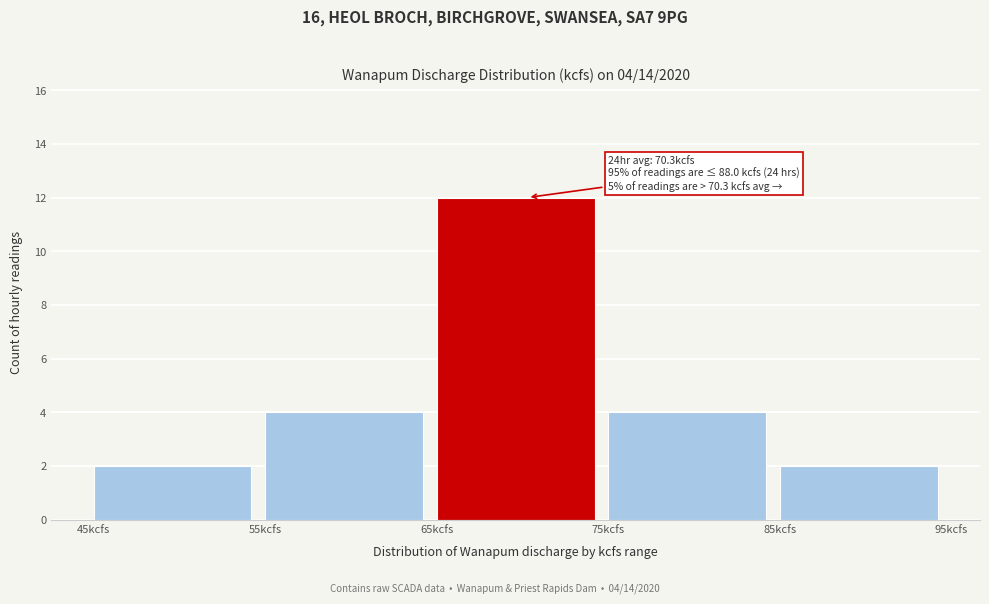

Which range on the x-axis has the tallest bar?

65 to 75